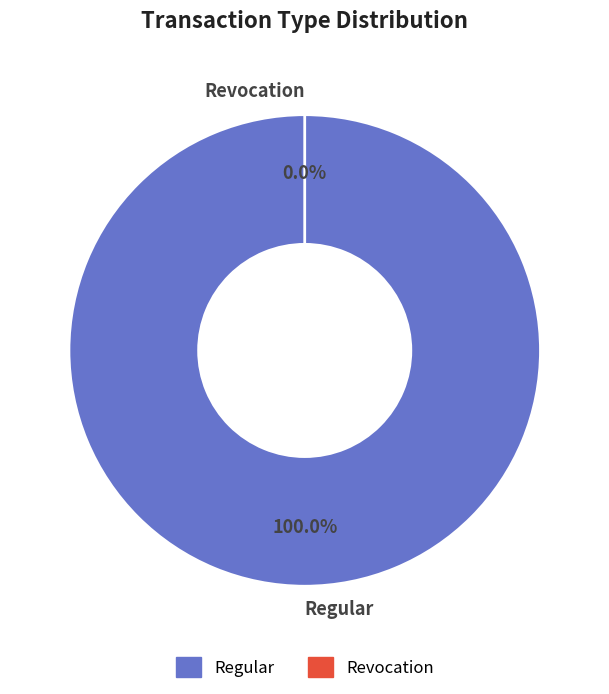

The Regular slice represents 90% of the pie. True or false?

False